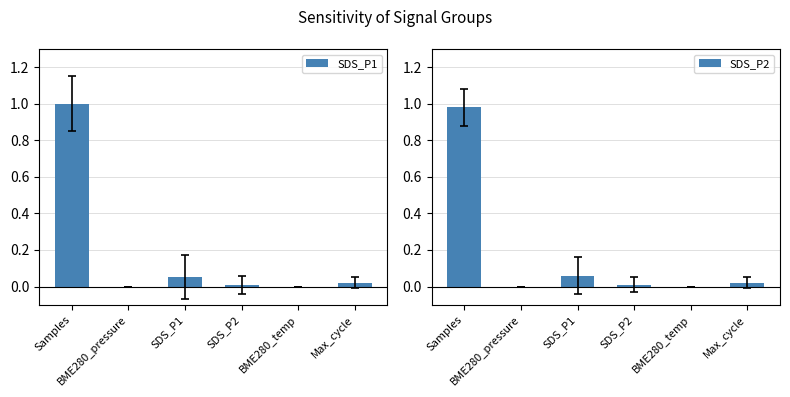

Which series changed the most between BME280_pressure and SDS_P1?

SDS_P2